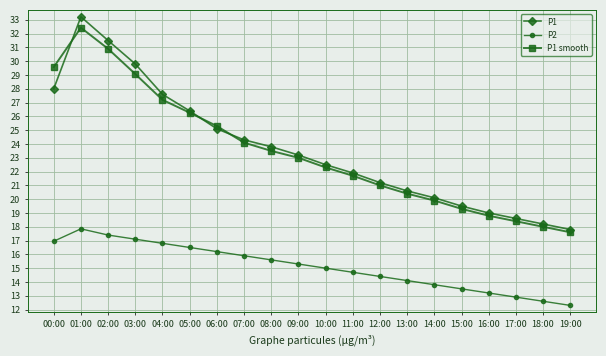

Is the value of P1 smooth at 12:00 greater than the value of P1 at 15:00?

Yes